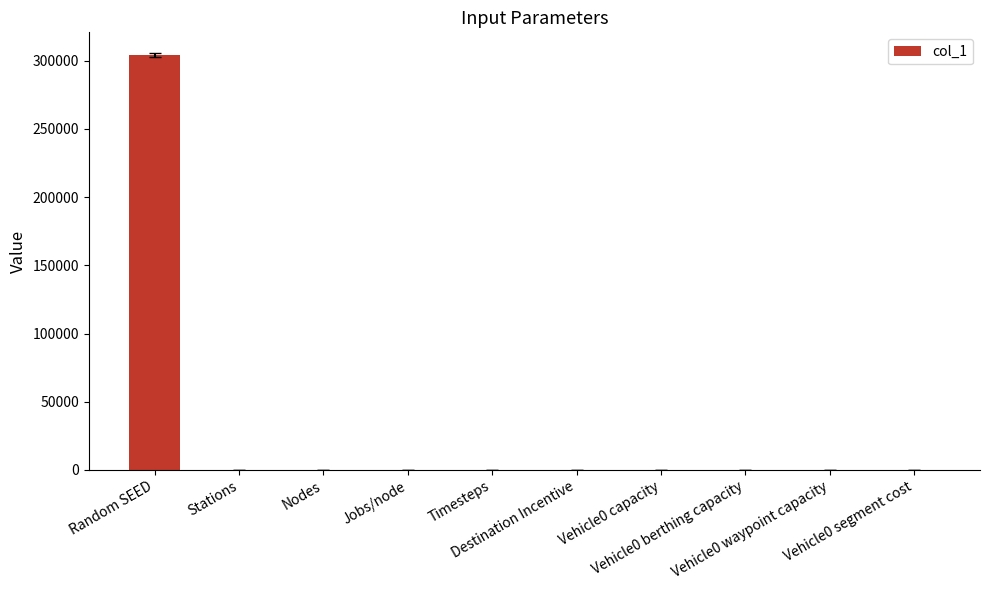

What is the sum of all values?

304199.5